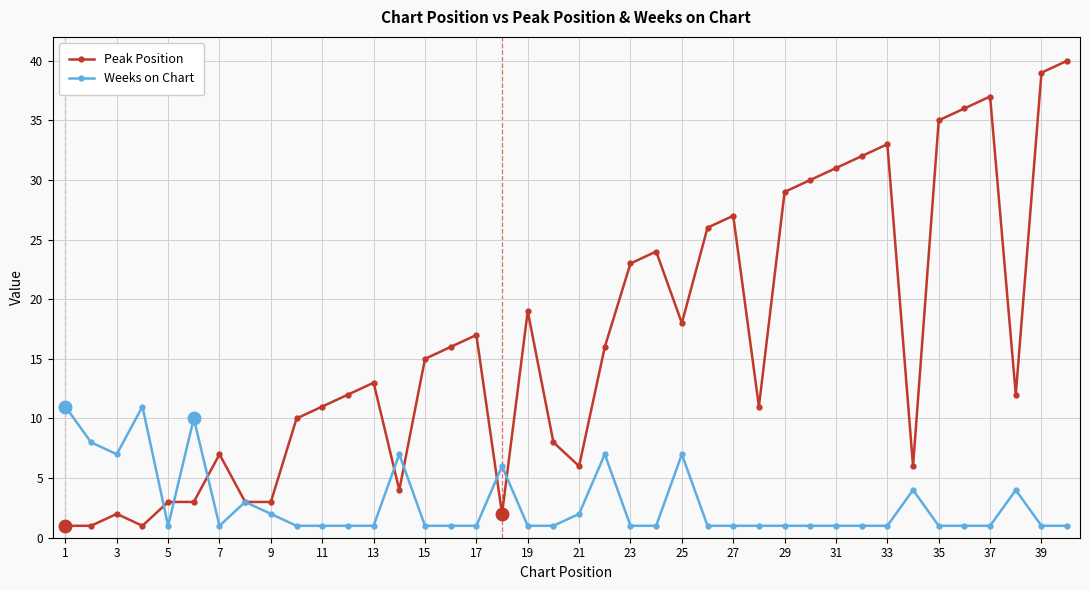

Rank the series by their average value, from lowest to highest.

Weeks on Chart, Peak Position